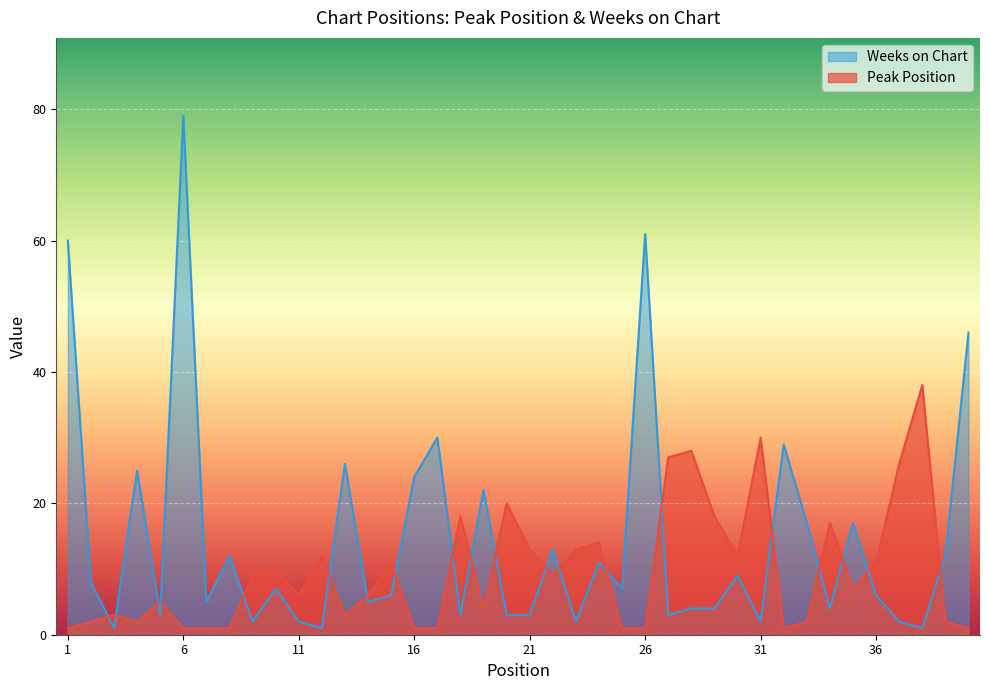

Between which two adjacent categories do Peak Position and Weeks on Chart first intersect?

2 and 3